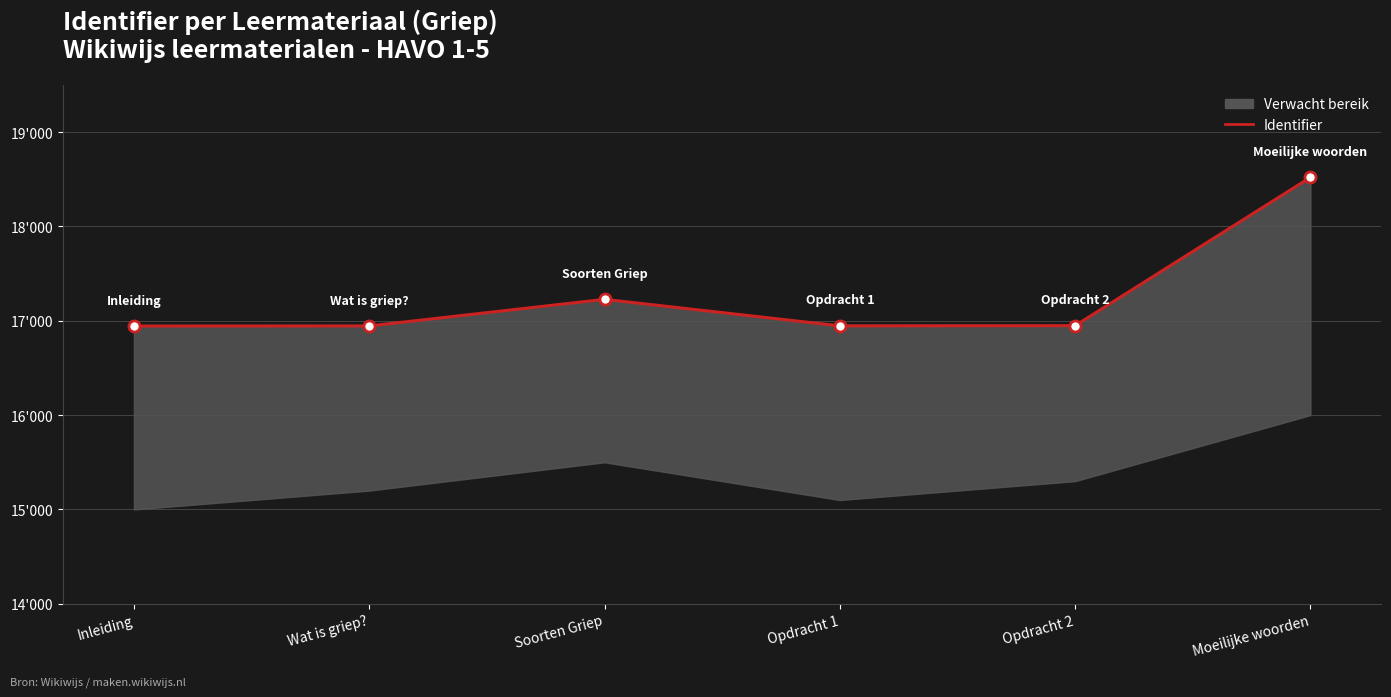

Where does the data first go above 16948?

Soorten Griep